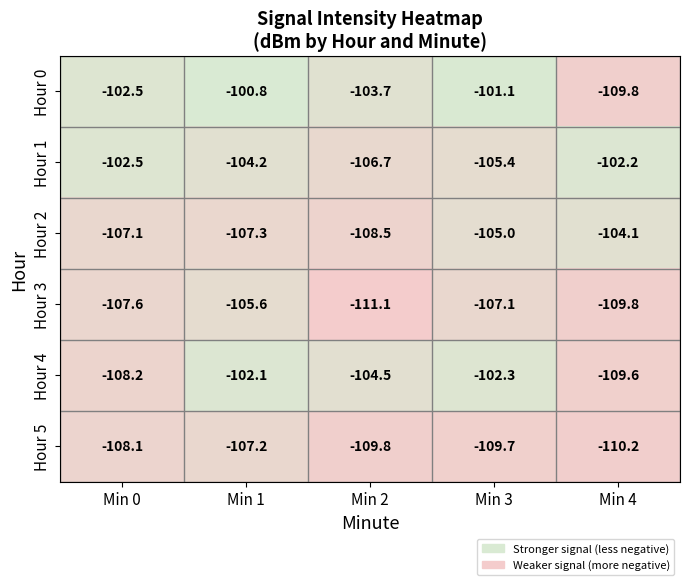

Which category has the lowest value across all series?

Min 2